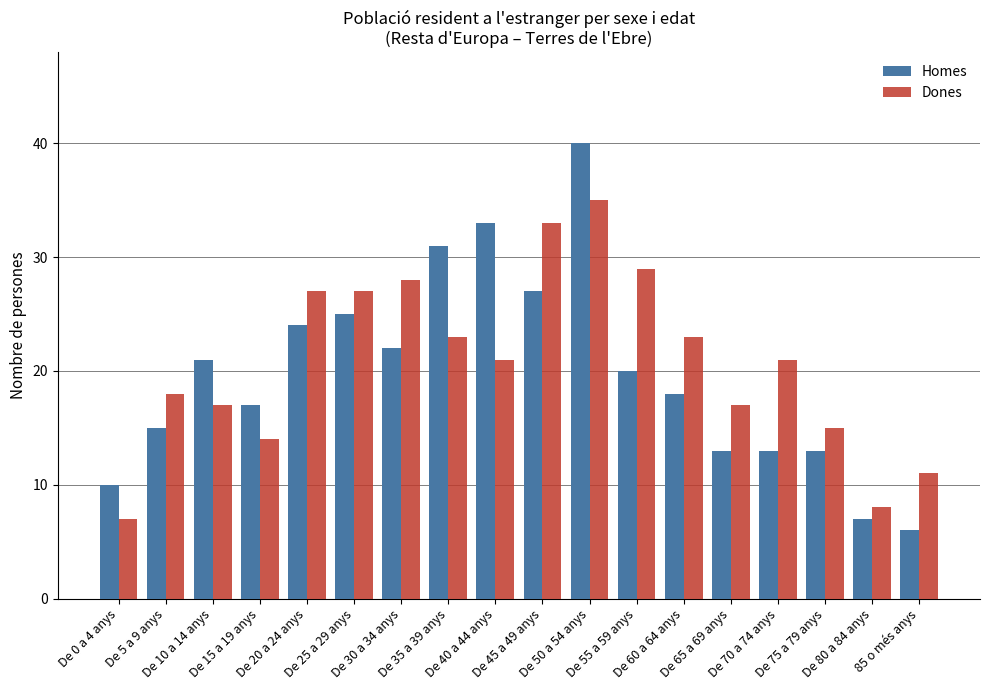

What is the spread (max minus min) of values at De 65 a 69 anys?

4